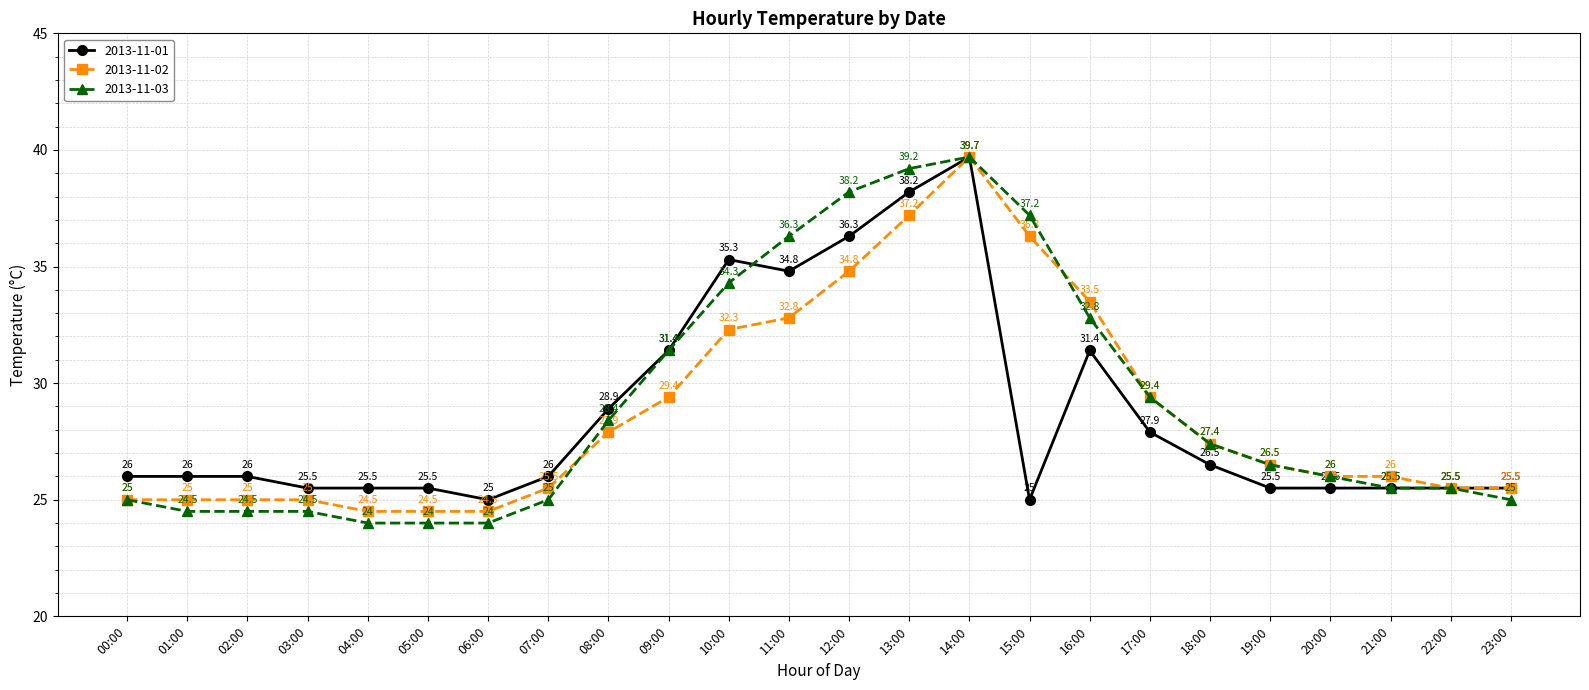

What is the spread (max minus min) of values at 13:00?

2.0